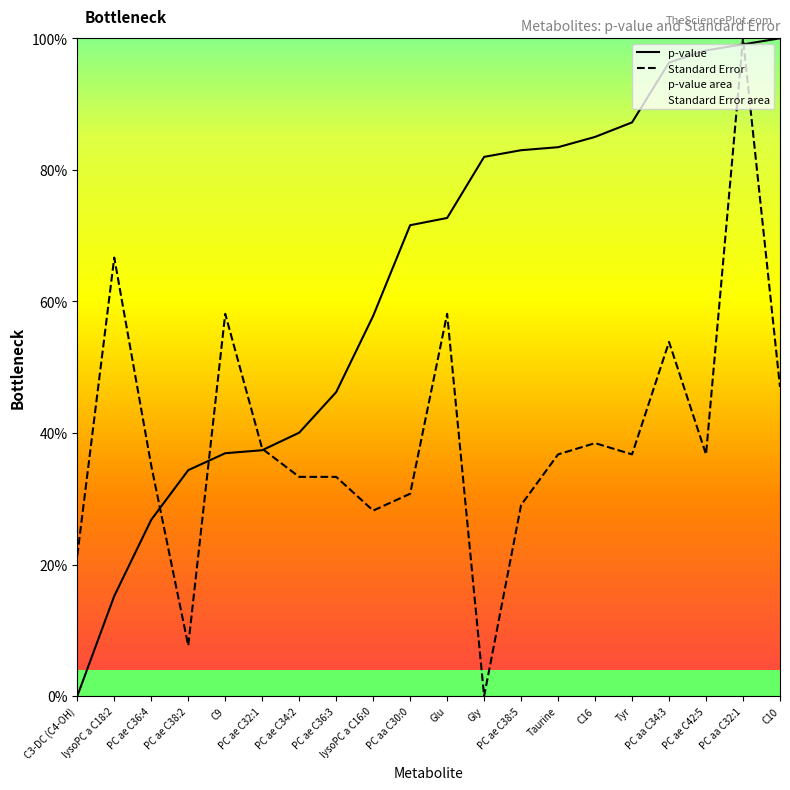

List the series in order of their peak value, highest first.

p-value, Standard Error